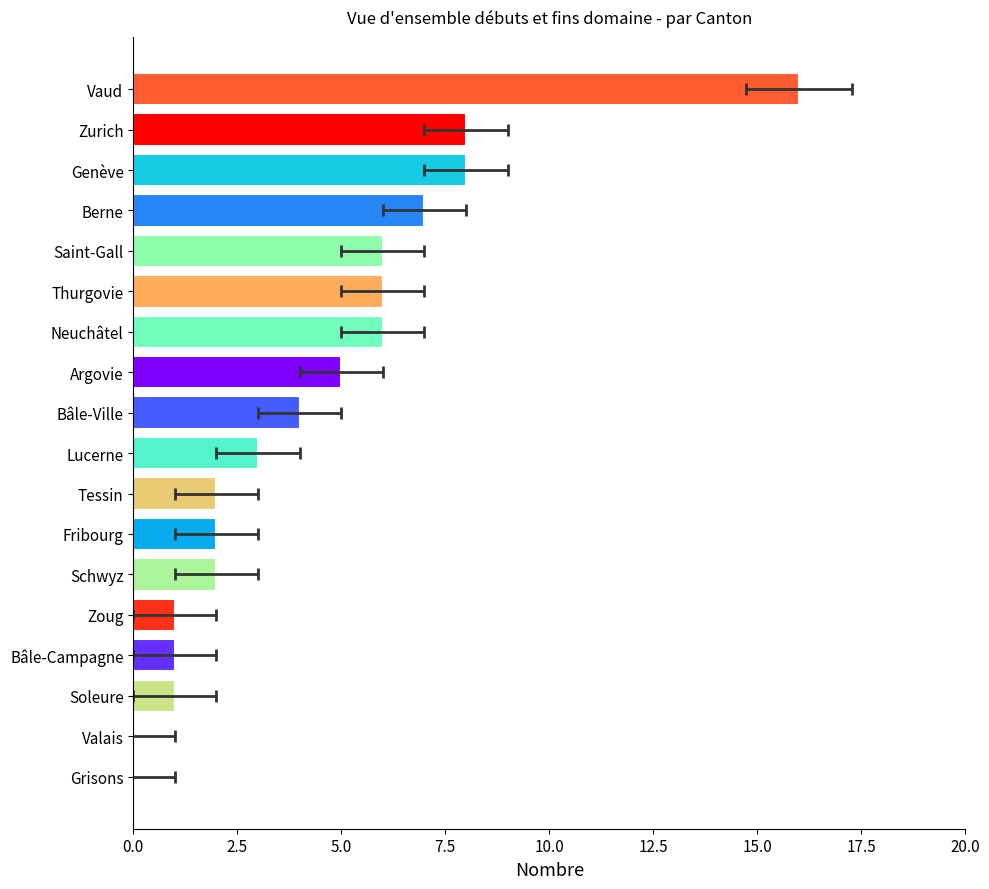

True or false: the data shows 6 at 12.

True